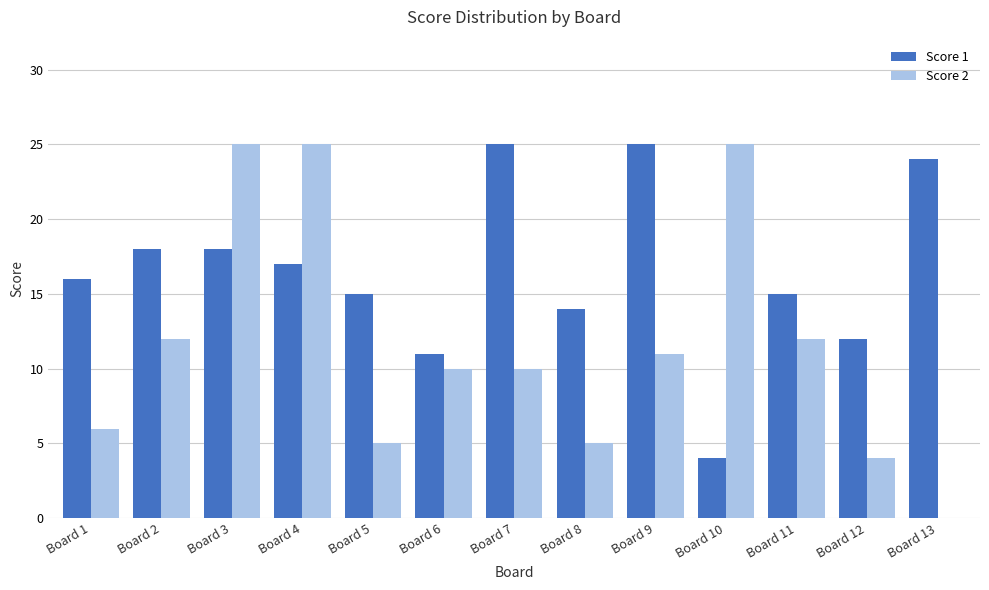

True or false: Score 1 has a value of 9 at Board 13.

False